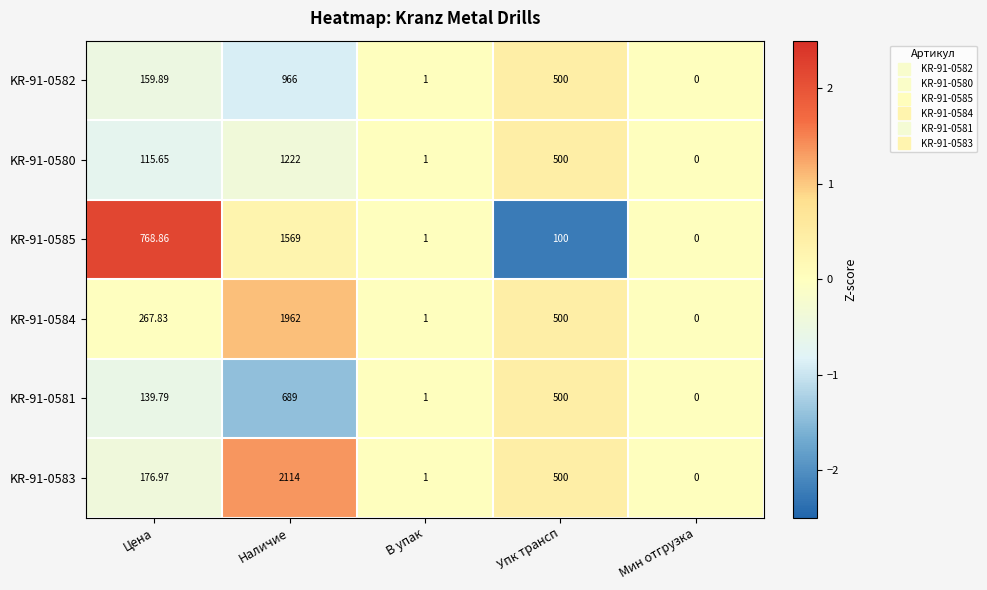

Is the value of KR-91-0585 at Мин отгрузка greater than the value of KR-91-0581 at В упак?

No